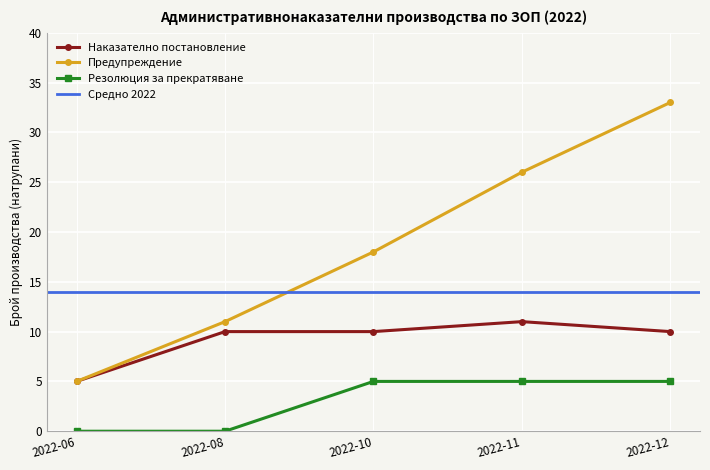

Between 2022-06 and 2022-12, which series saw the biggest shift?

Предупреждение